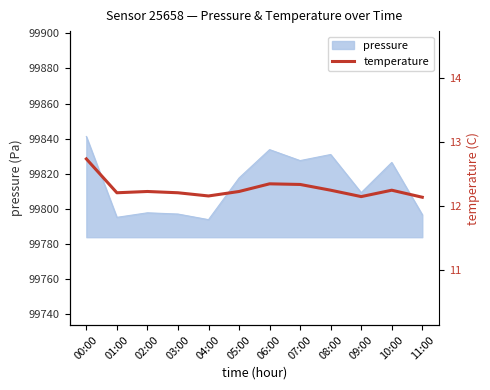

Reading left to right, extract all data points from this chart.

00:00=12.7	01:00=12.2	02:00=12.2	03:00=12.2	04:00=12.2	05:00=12.2	06:00=12.3	07:00=12.3	08:00=12.2	09:00=12.2	10:00=12.2	11:00=12.1